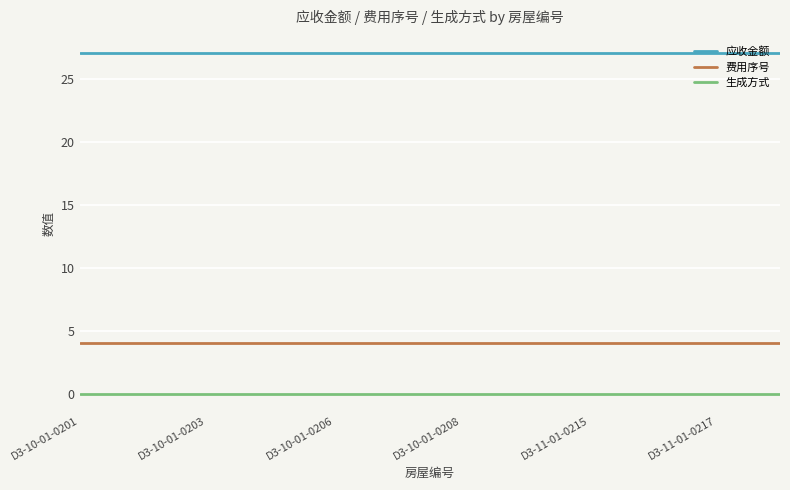

At how many categories does at least one series exceed 15?

12